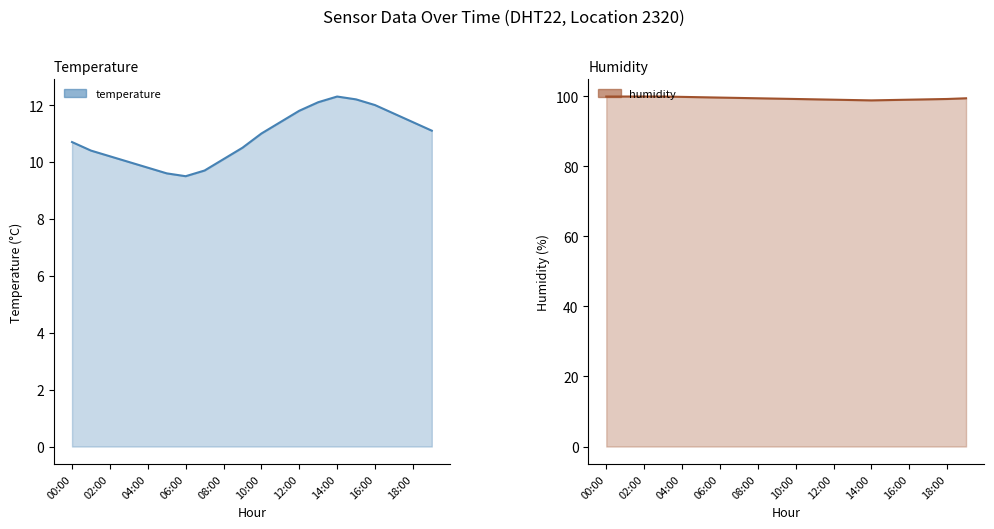

Is the value of humidity at 16:00 greater than the value of temperature at 06:00?

Yes